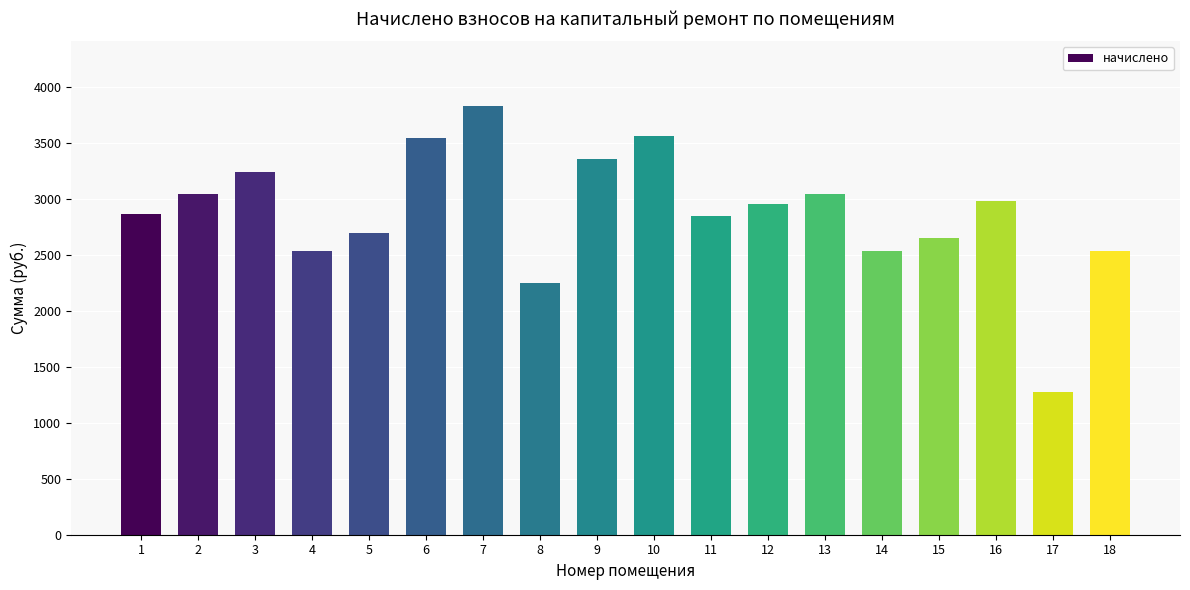

What is the difference between the maximum and second lowest values?

1584.2